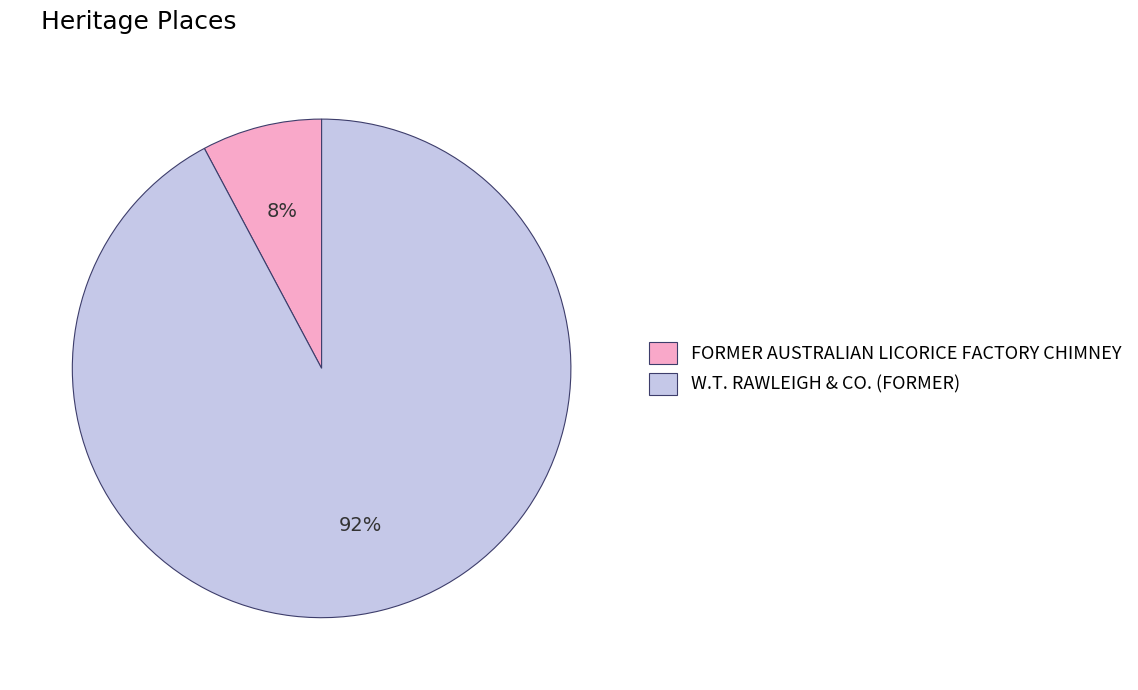

What is the majority slice?

W.T. RAWLEIGH & CO. (FORMER)